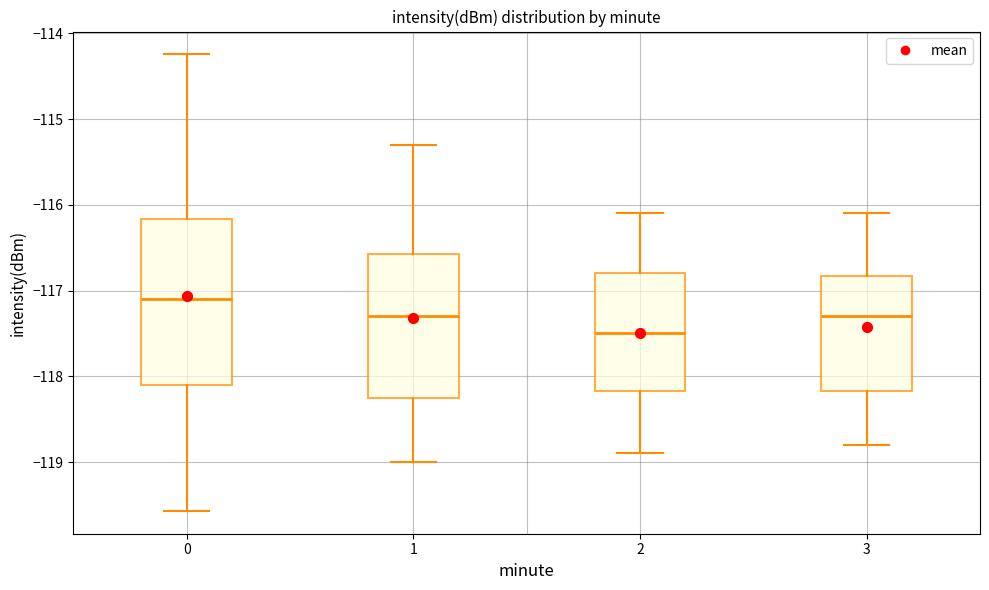

Where does the upper whisker of the box at x = 3 end on the y-axis? The values are not printed on the chart, so give them approximately, as read against the axis.

-116.1